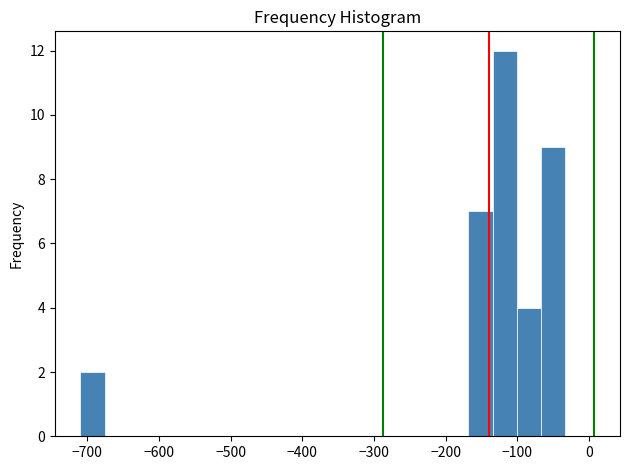

Around what value on the x-axis is the tallest bar? Give the approximate position of its centre, as read against the axis.

-120